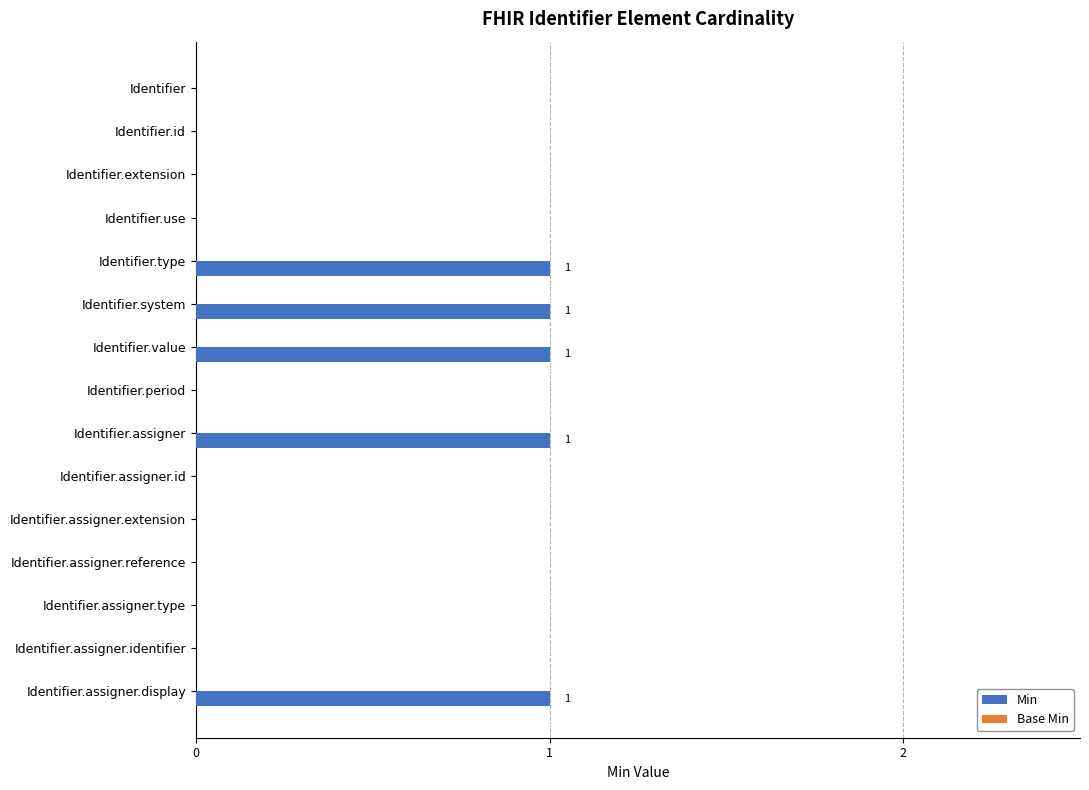

What is the sum of all values?

5